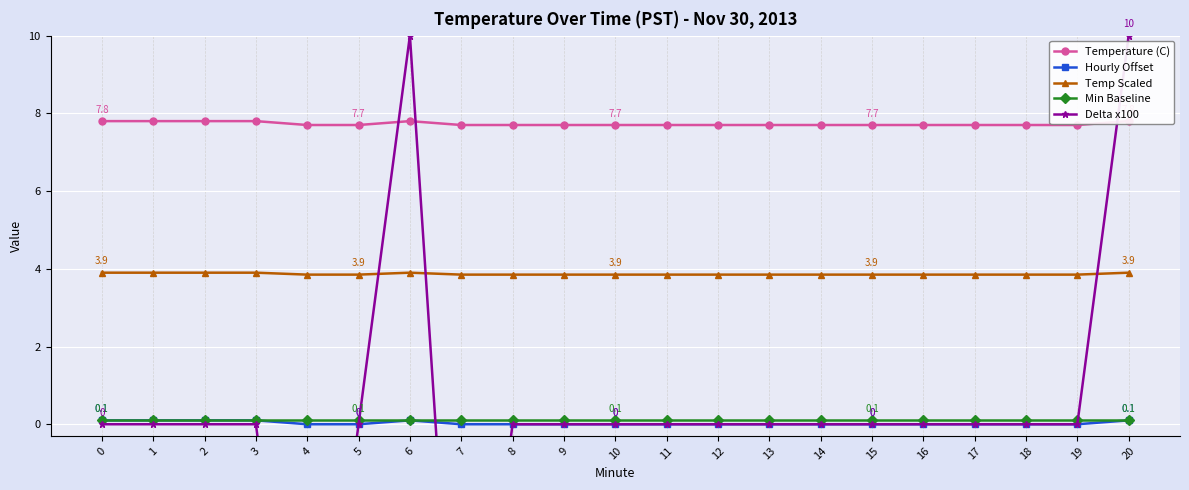

At which category is the sum across all series the highest?

6